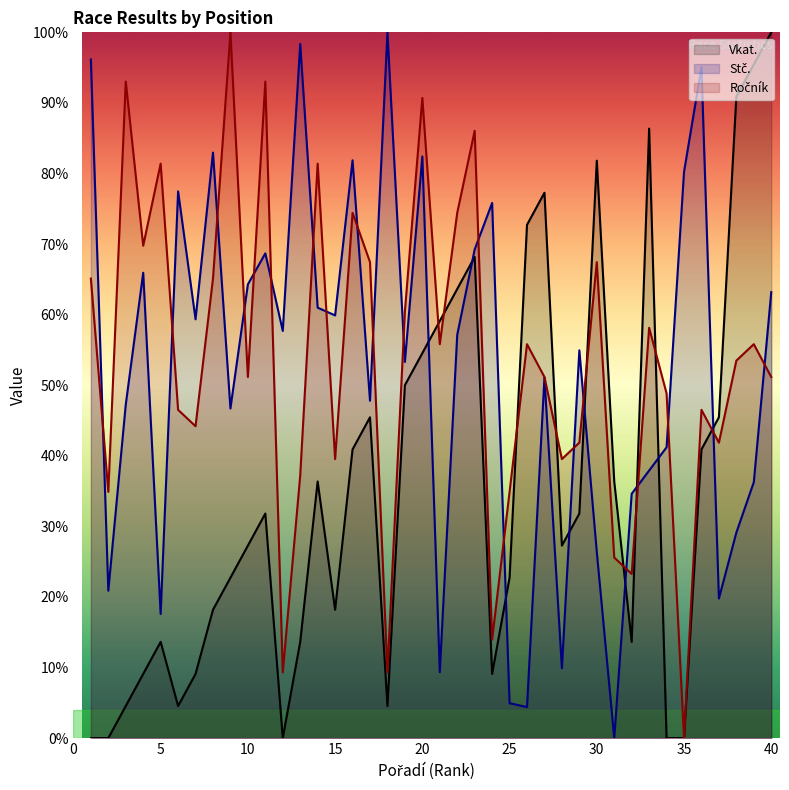

What is the value of the Stč. point at the 34th from the left?

41.2